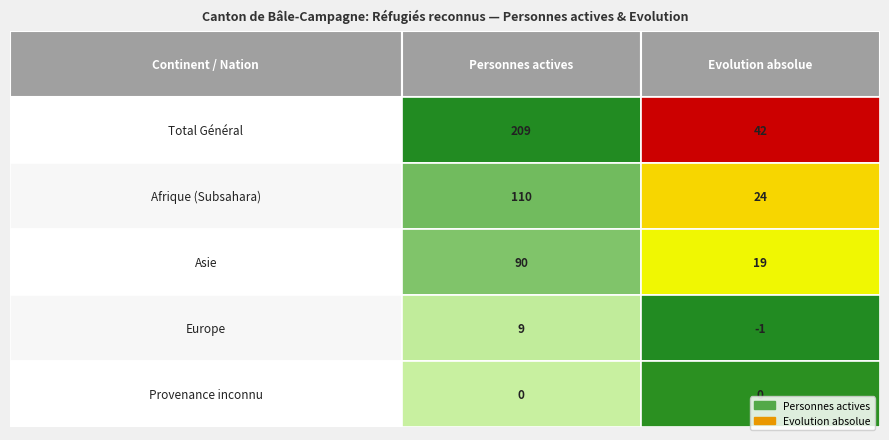

True or false: Evolution absolue has a value of 11 at Asie.

False